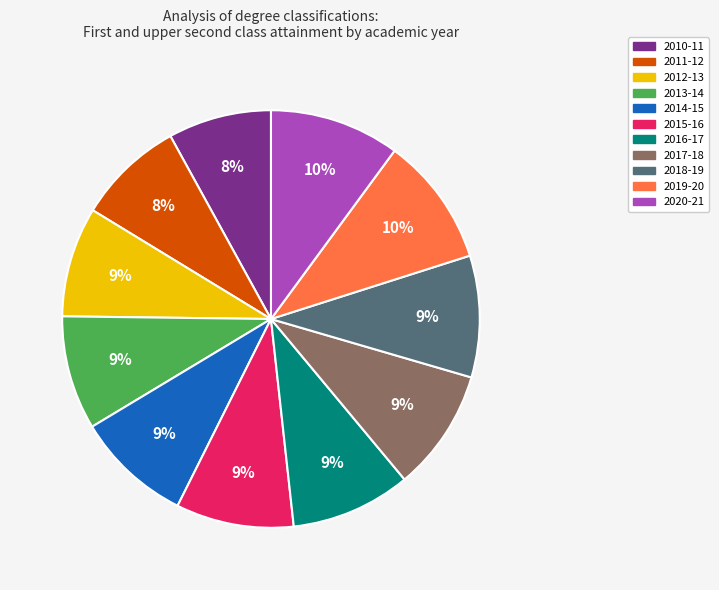

Is there any slice that represents more than half of the pie?

No